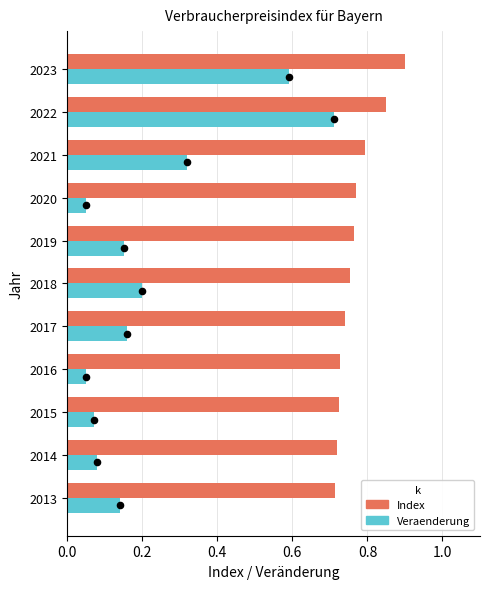

Which series contains the highest Y value?

Index